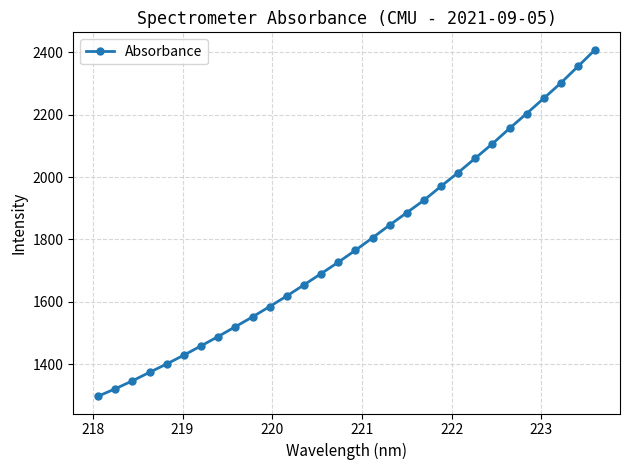

What is the smallest value displayed?

1297.2